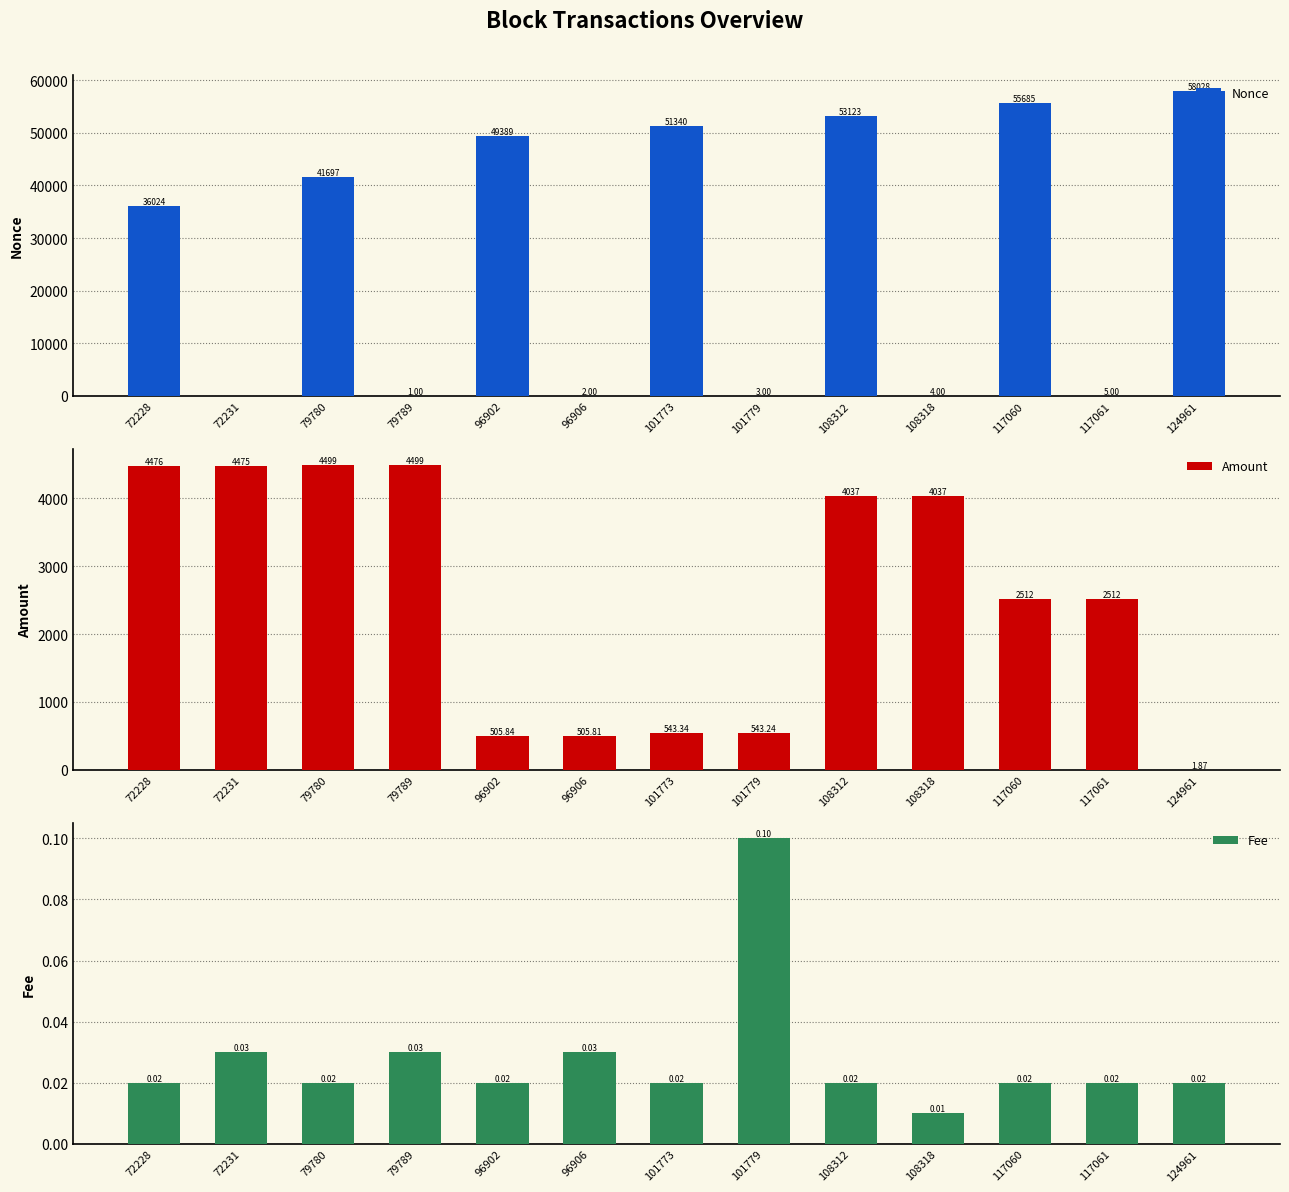

Which has a higher value, 72231 or 101779?

101779